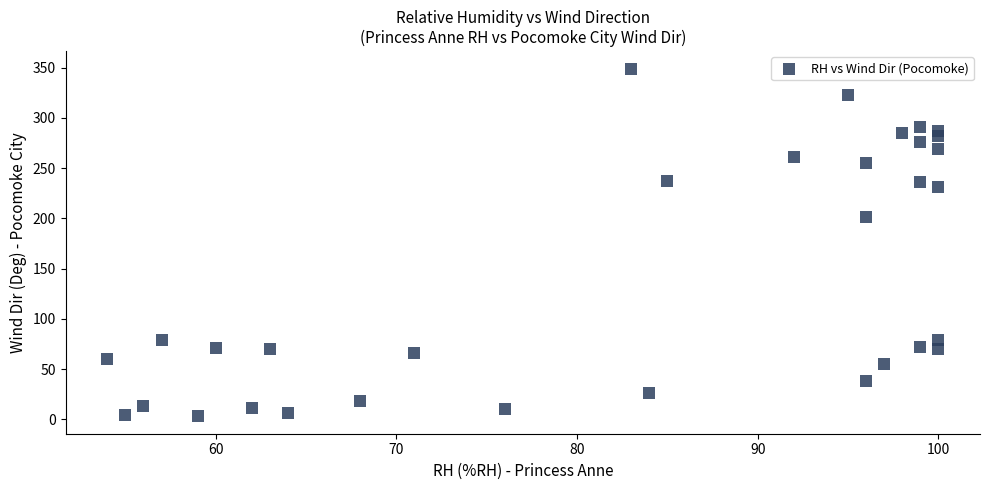

What Y value in the scatter plot is closest to 176?

201